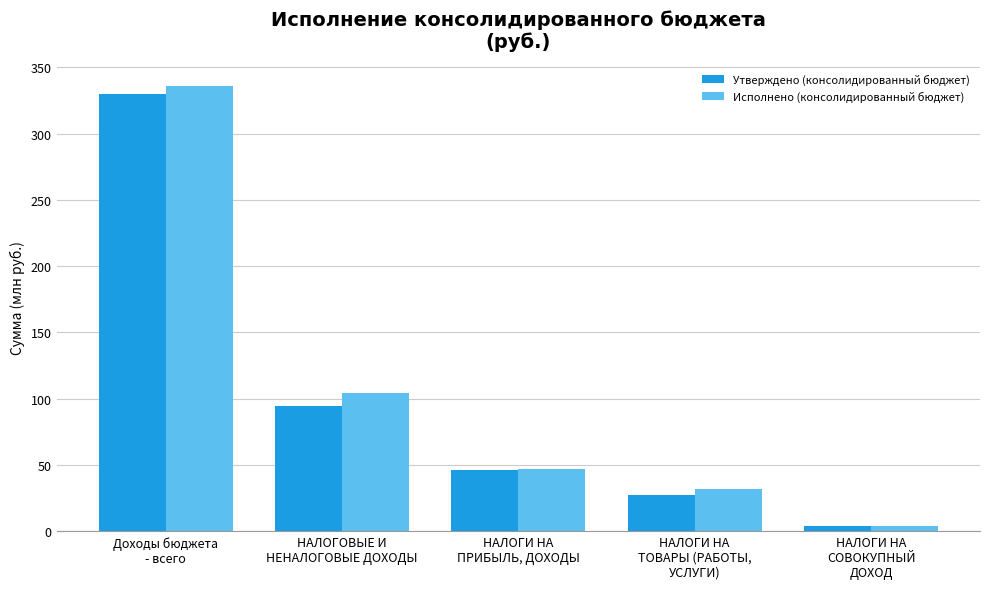

Is the value of Исполнено (консолидированный бюджет) at НАЛОГИ НА
СОВОКУПНЫЙ
ДОХОД greater than the value of Утверждено (консолидированный бюджет) at НАЛОГОВЫЕ И
НЕНАЛОГОВЫЕ ДОХОДЫ?

No